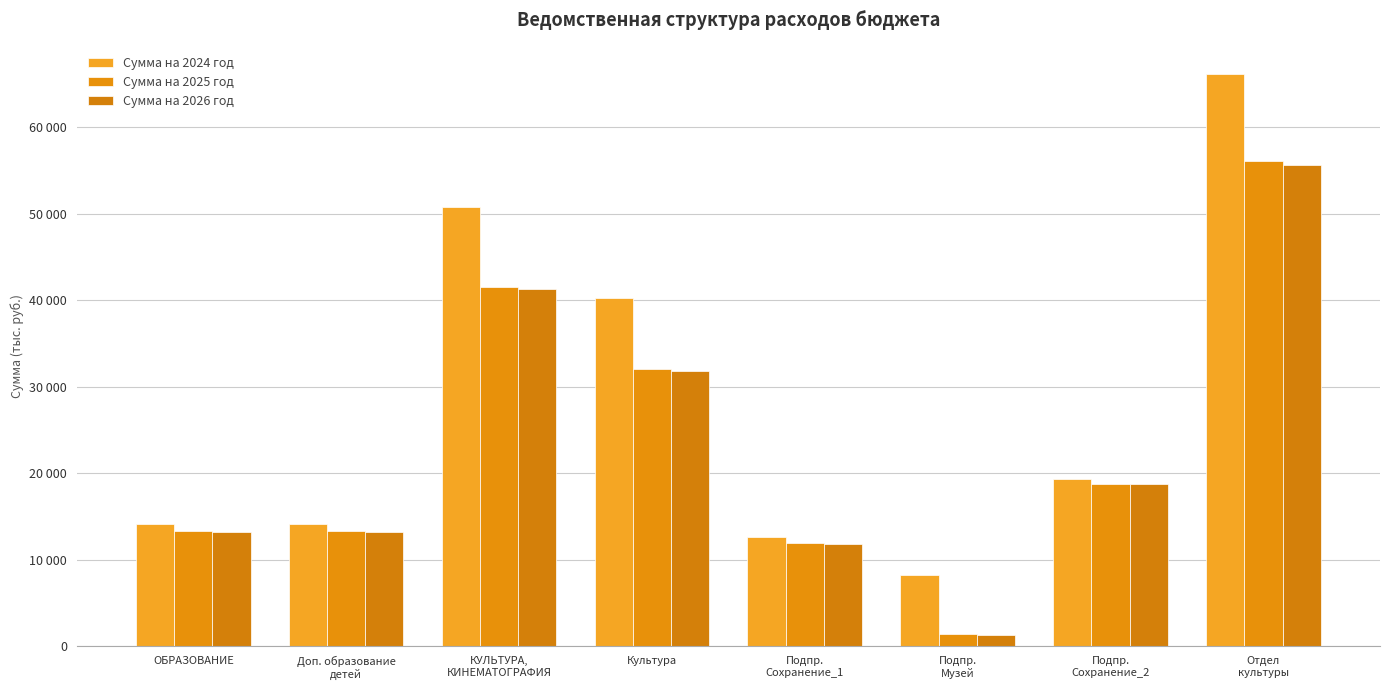

Are the bars grouped side by side (vs. stacked)?

Yes